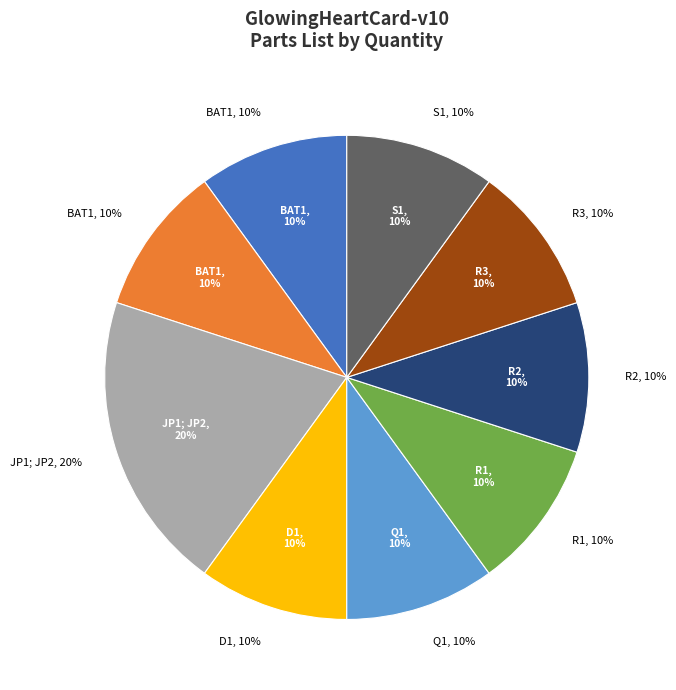

Is it true that R3 is 10% of the pie?

True